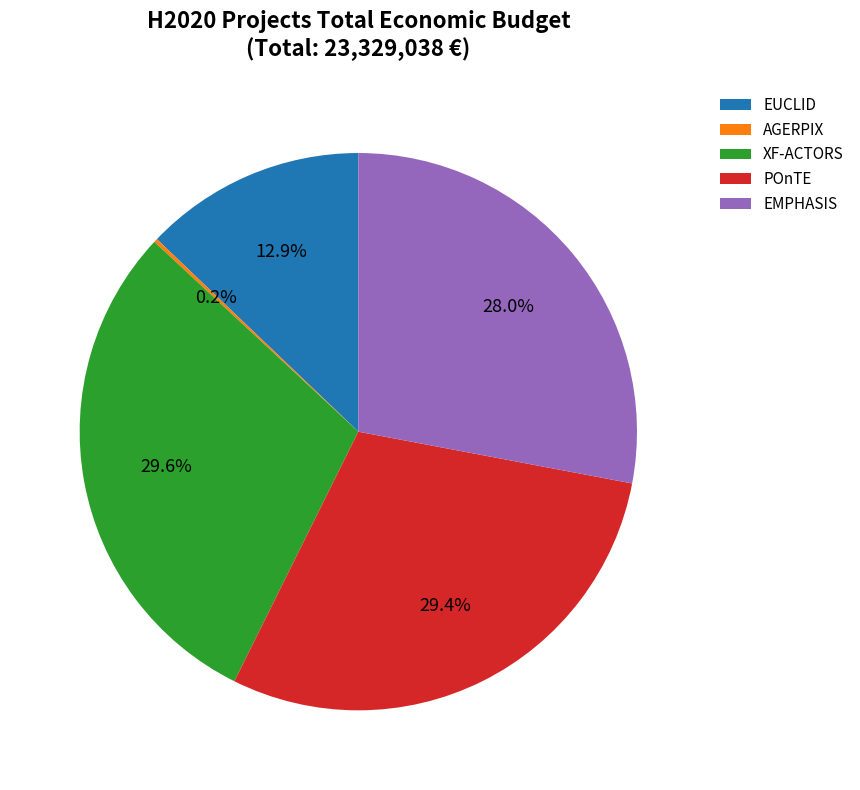

To the nearest percent, what portion does EUCLID represent?

13%